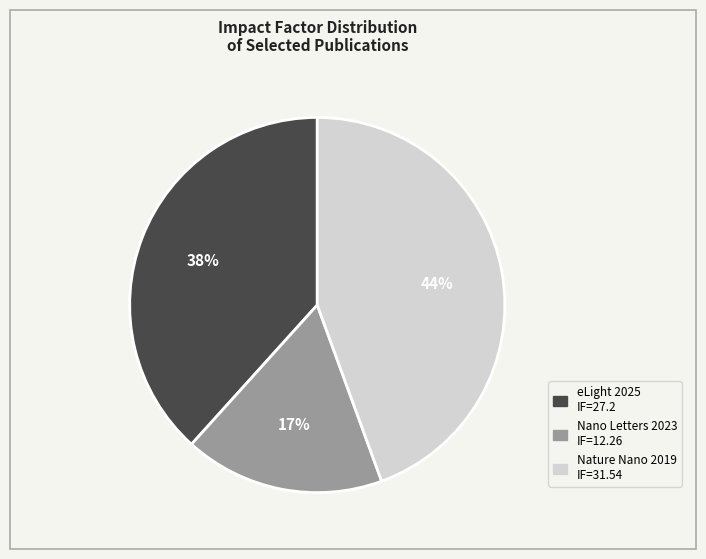

To the nearest percent, what is the average slice percentage?

33%